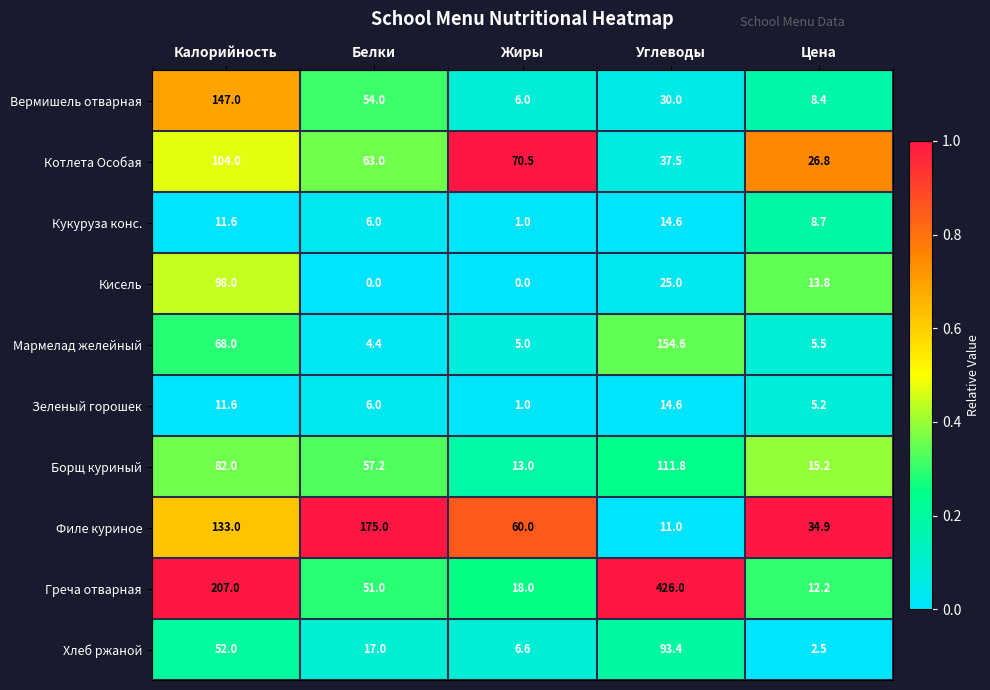

What is the spread (max minus min) of values at Калорийность?

195.4